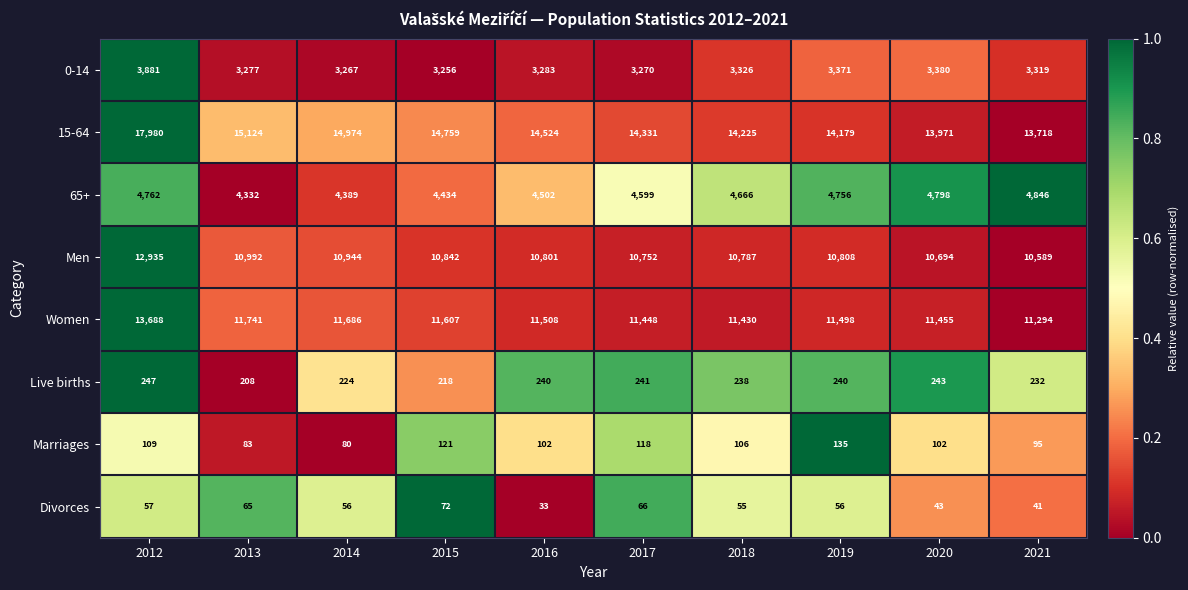

What is the difference between the Women values at 2018 and 2014?

256